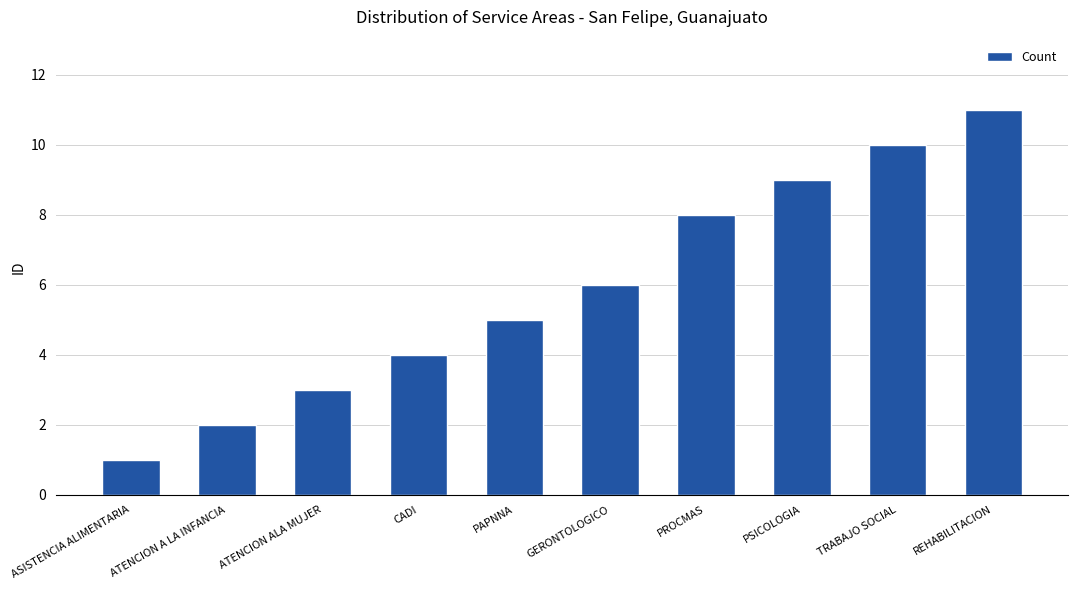

How many values are between 3 and 9?

6